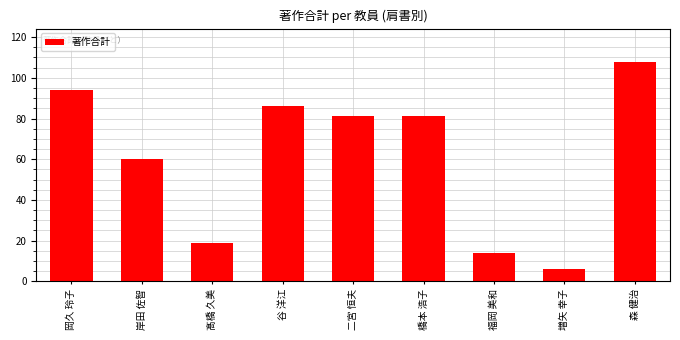

Reading left to right, list all the values displayed in this chart.

94	60	19	86	81	81	14	6	108